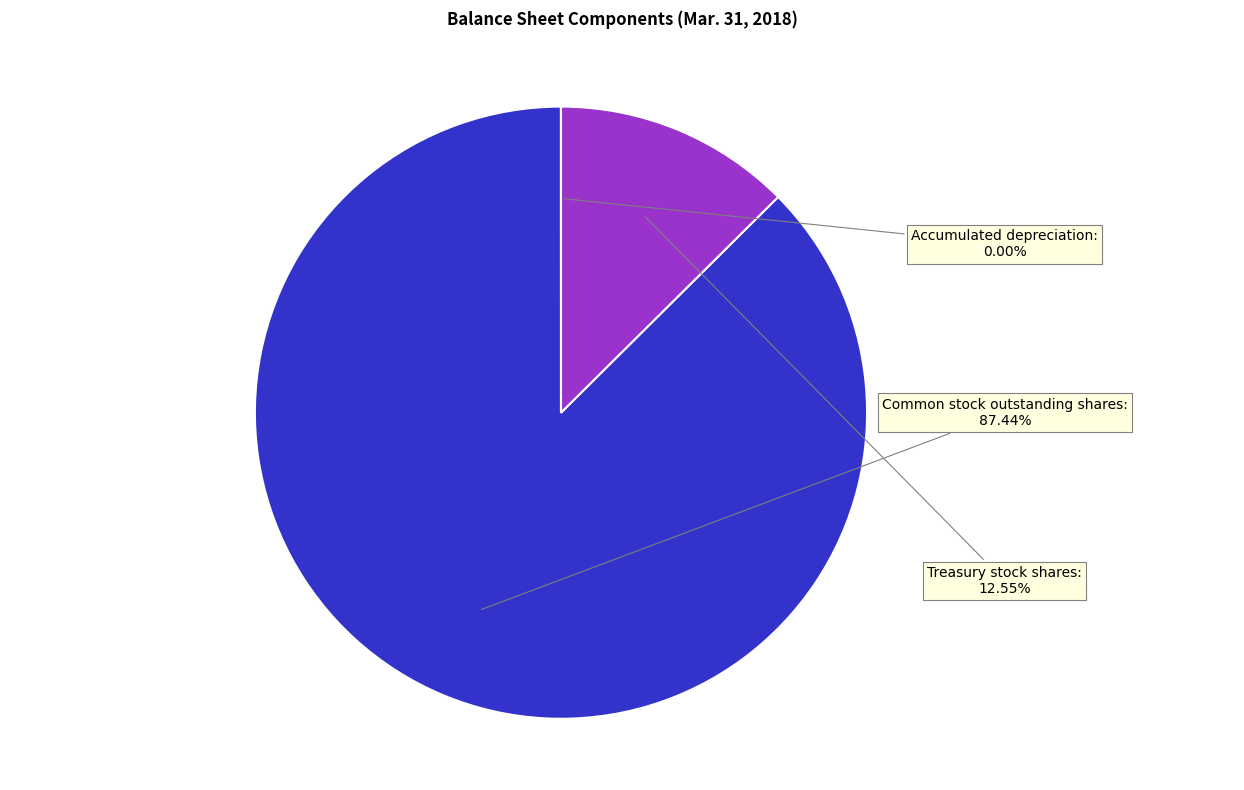

Which slice is the largest?

Common stock outstanding shares